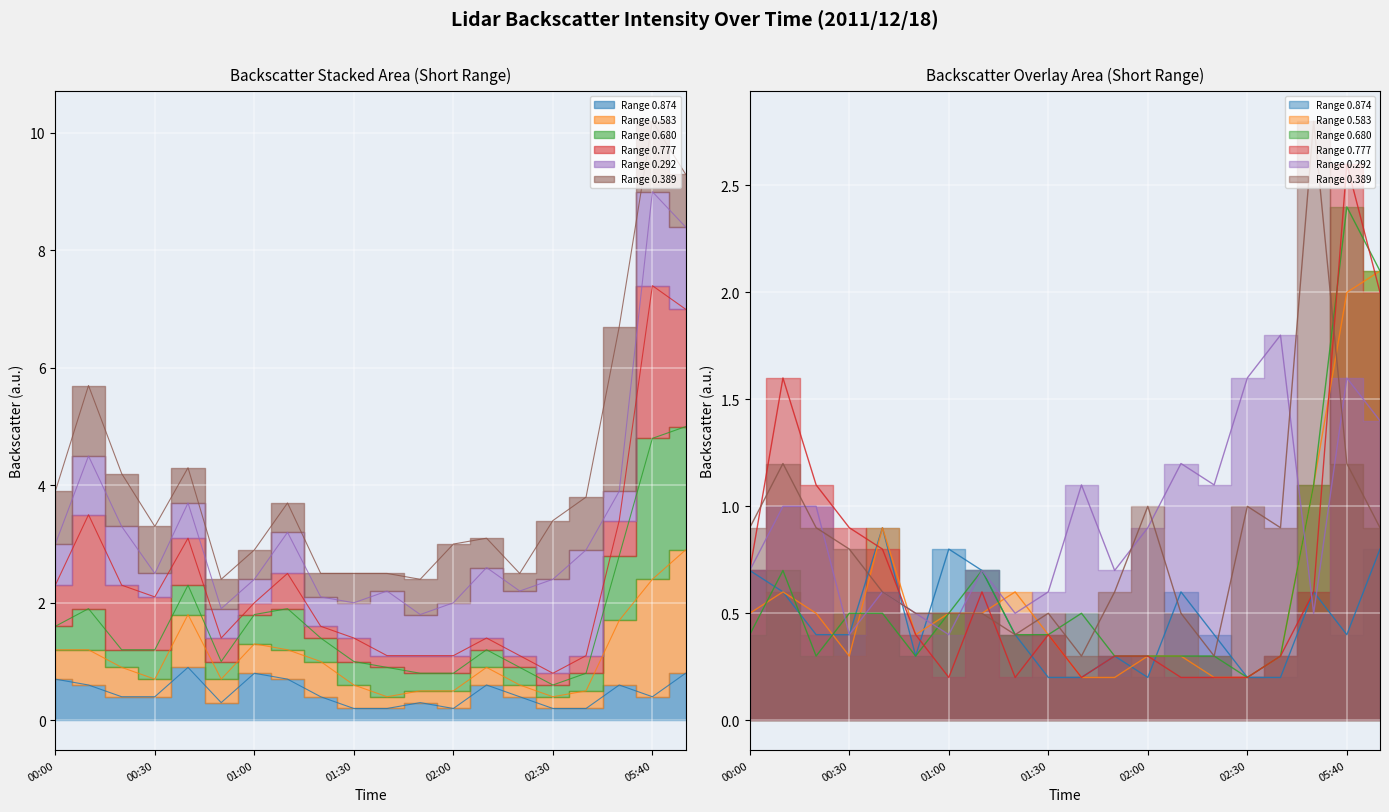

What is the total value across all series at 01:10?

3.7